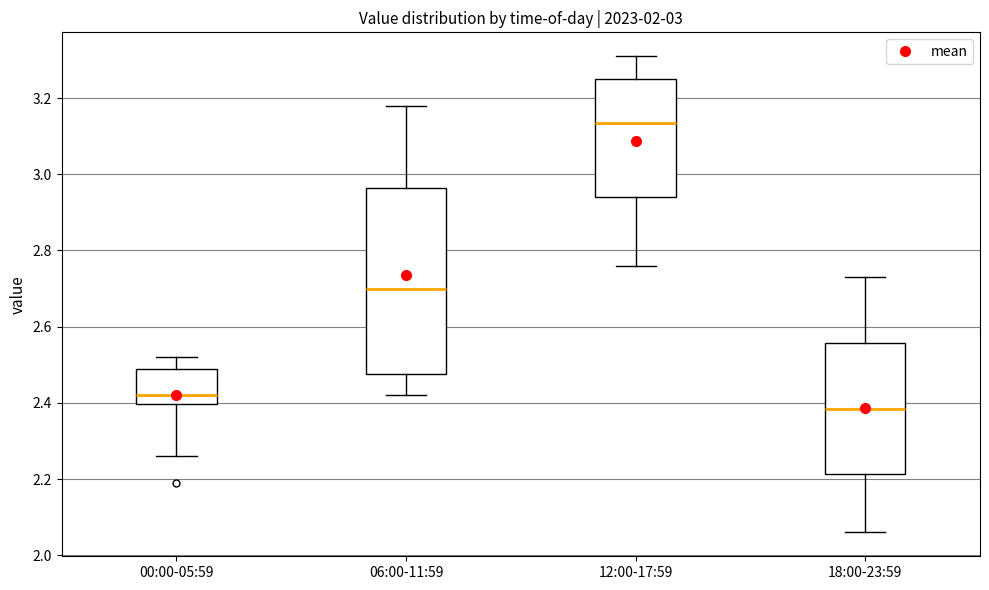

Which box is the tallest, from its lower edge to its upper edge?

06:00-11:59